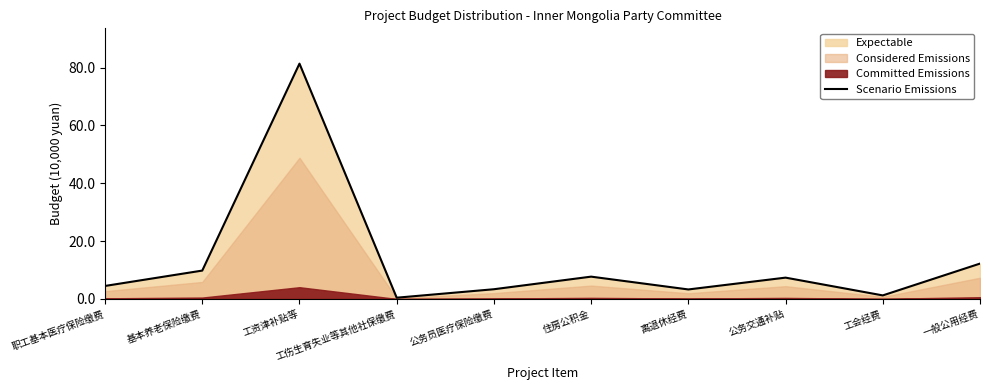

What position from the right is 职工基本医疗保险缴费?

10